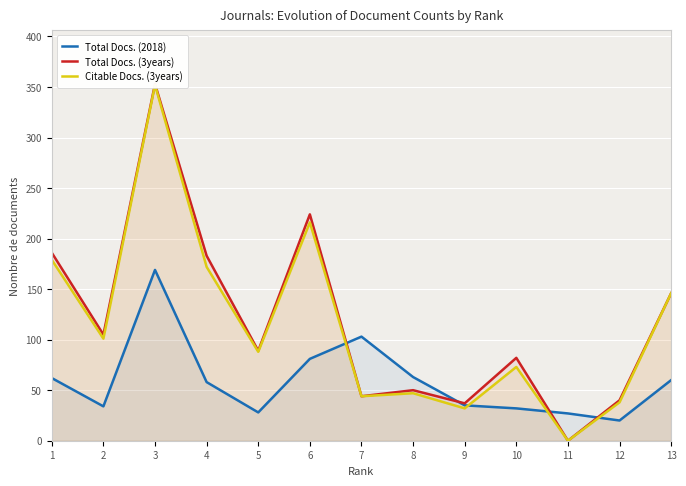

Reading left to right, extract all data points from this chart.

Total Docs. (2018): 62	34	169	58	28	81	103	63	35	32	27	20	60
Total Docs. (3years): 186	105	353	183	89	224	44	50	37	82	0	40	146
Citable Docs. (3years): 179	101	352	172	88	216	44	47	32	73	0	38	146